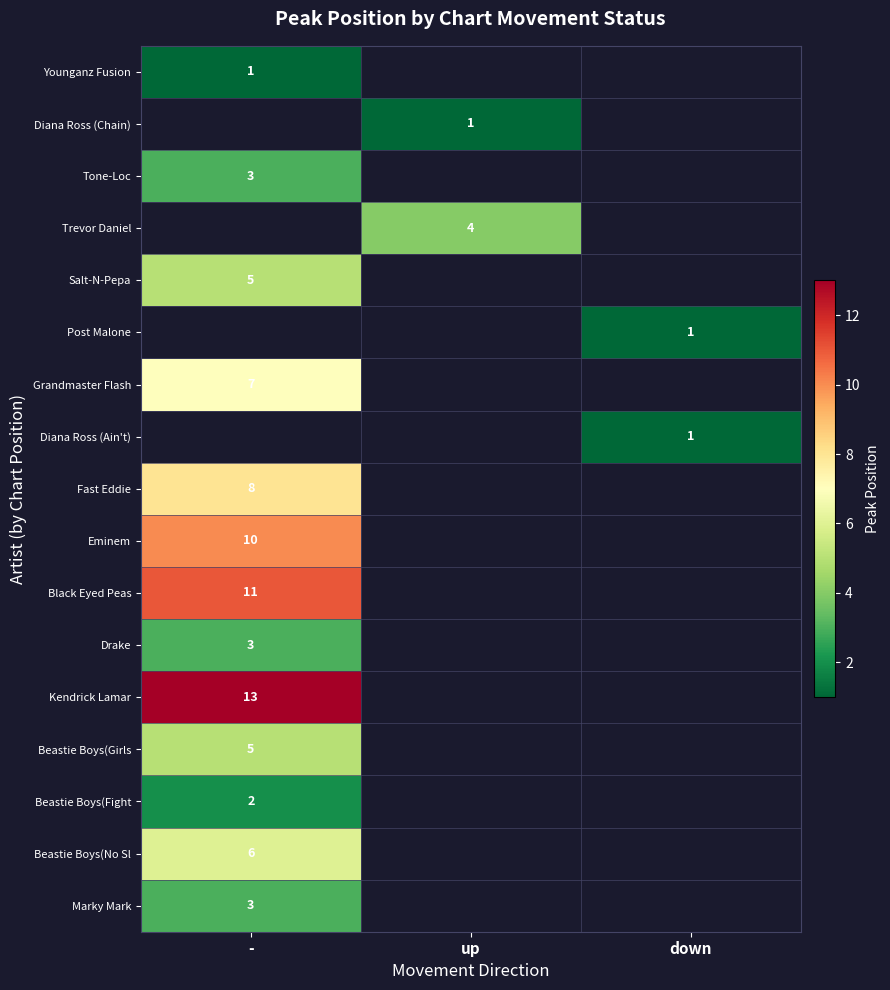

The Salt-N-Pepa series shows 5 at -. True or false?

True